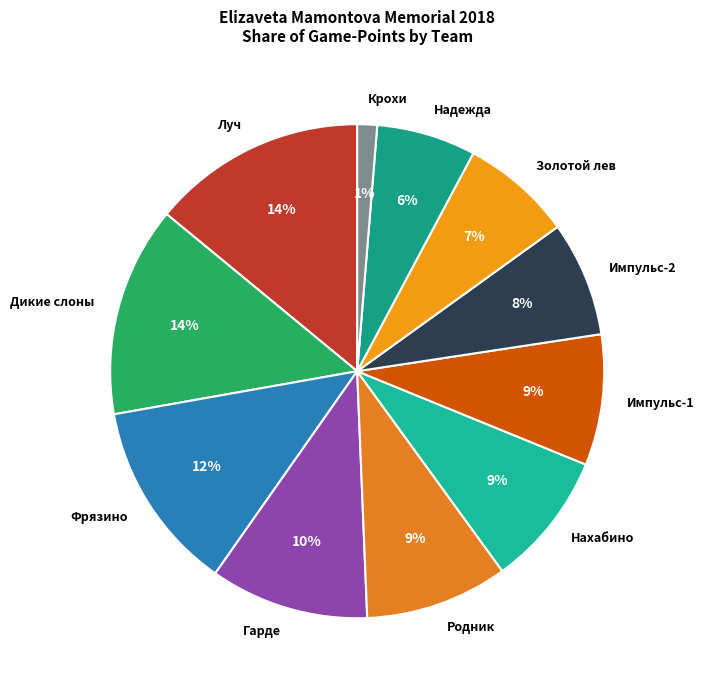

Is Крохи the majority of the pie?

No